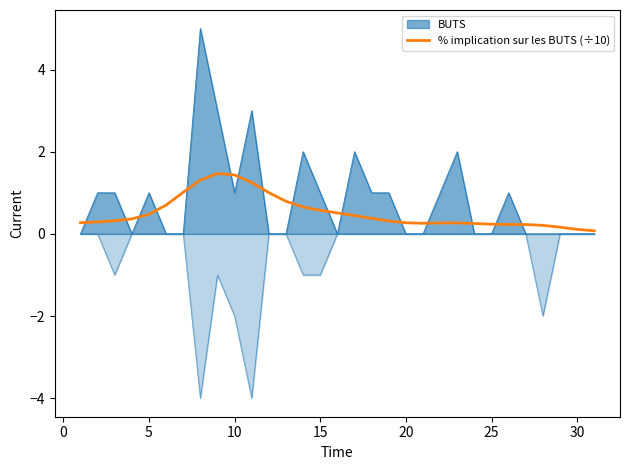

Reading right to left, what are all the values shown in this chart?

0.1	0.1	0.2	0.2	0.2	0.2	0.2	0.3	0.3	0.3	0.3	0.3	0.3	0.4	0.4	0.5	0.6	0.7	0.8	1.0	1.2	1.4	1.5	1.3	1.0	0.7	0.5	0.4	0.3	0.3	0.3